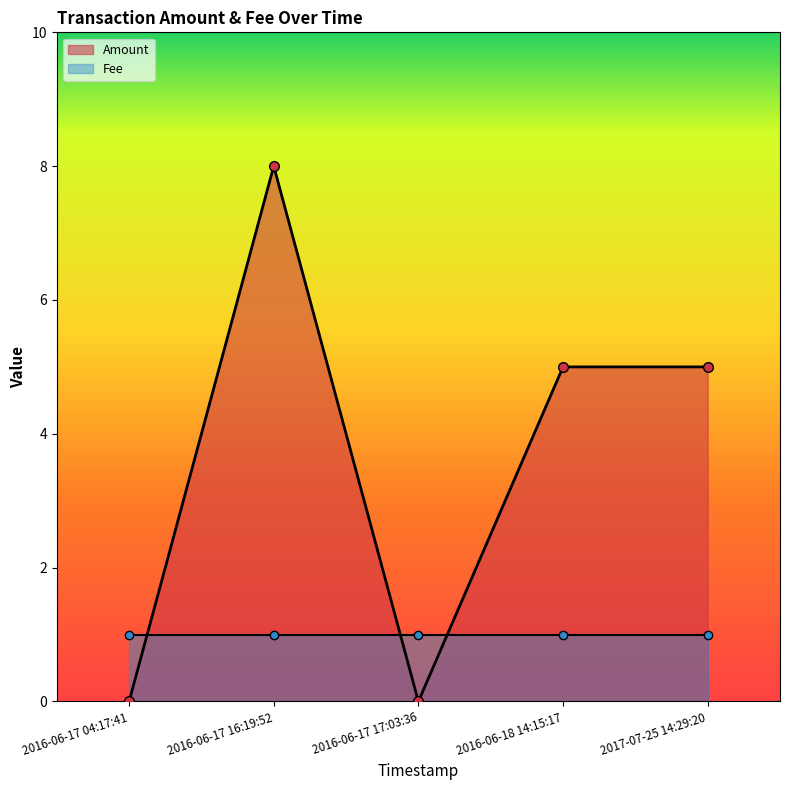

What is the sum of all values?

18